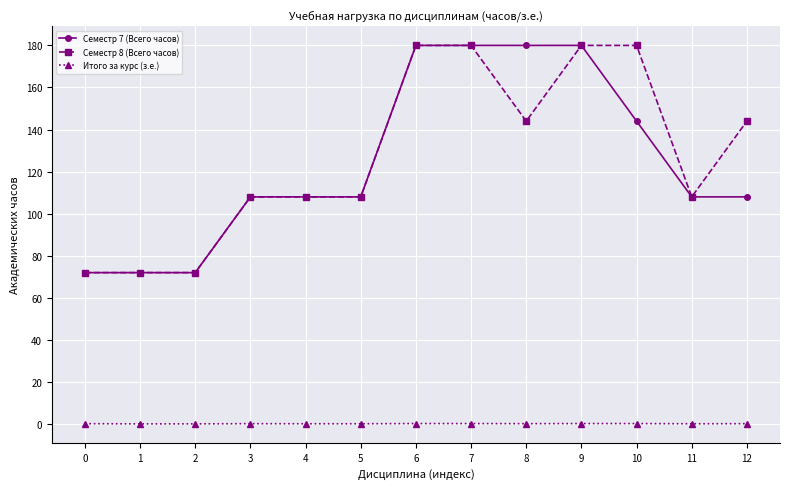

True or false: Семестр 8 (Всего часов) and Итого за курс (з.е.) cross at least once.

False